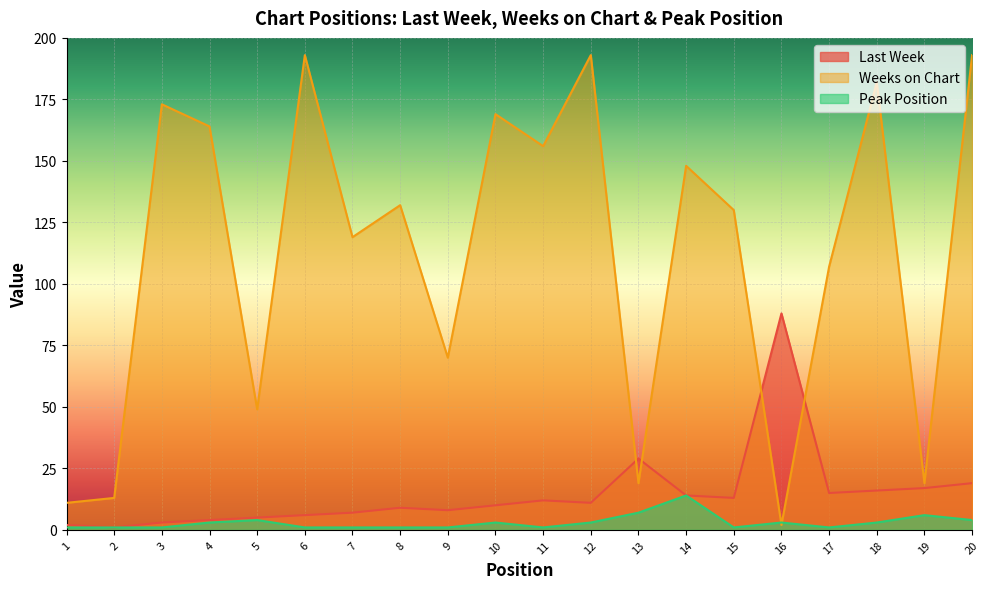

The value of Peak Position at 7 is 0. True or false?

False